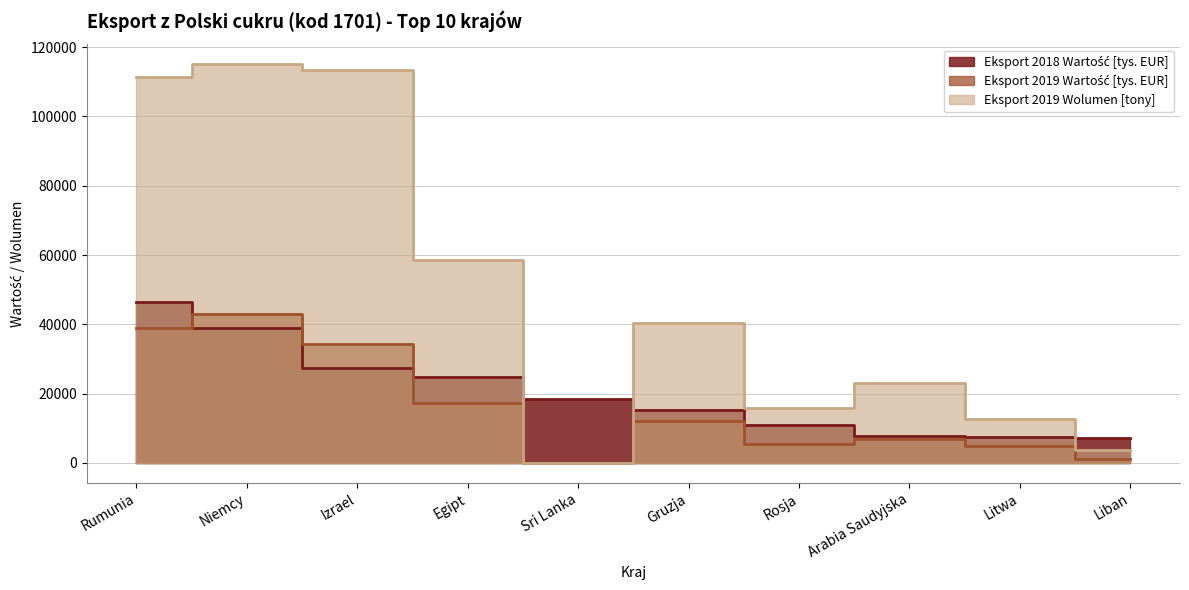

Which series has the largest range (max minus min)?

Eksport 2019 Wolumen [tony]